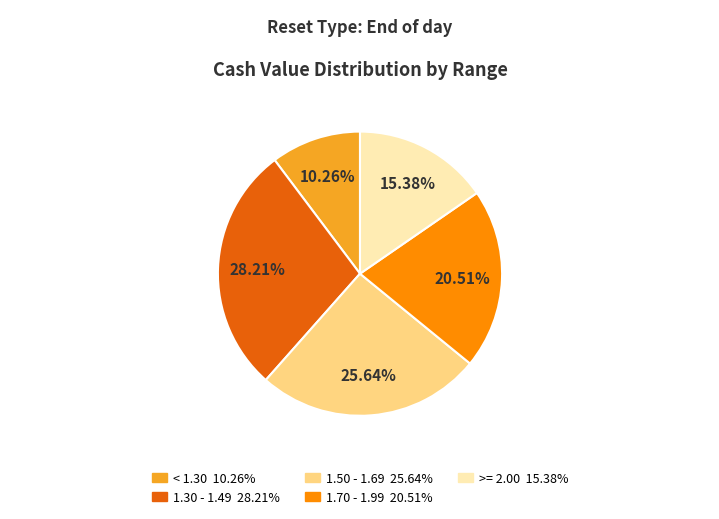

Does any single category account for the majority?

No